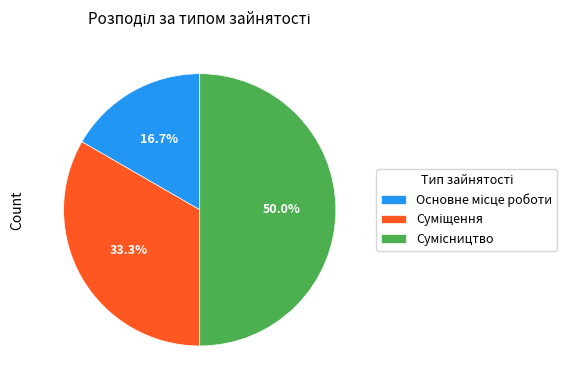

How many segments does this pie chart have?

3